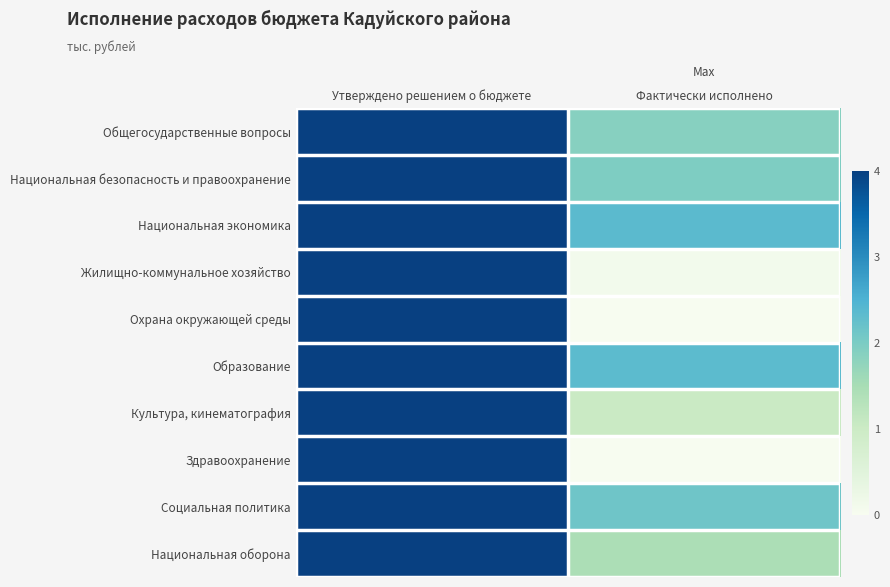

Reading right to left, what are all the values shown in this chart?

Общегосударственные вопросы: Фактически исполнено=1.9	Утверждено решением о бюджете=4.0
Национальная безопасность и правоохранение: Фактически исполнено=2.0	Утверждено решением о бюджете=4.0
Национальная экономика: Фактически исполнено=2.4	Утверждено решением о бюджете=4.0
Жилищно-коммунальное хозяйство: Фактически исполнено=0.1	Утверждено решением о бюджете=4.0
Охрана окружающей среды: Фактически исполнено=0.0	Утверждено решением о бюджете=4.0
Образование: Фактически исполнено=2.3	Утверждено решением о бюджете=4.0
Культура, кинематография: Фактически исполнено=1.0	Утверждено решением о бюджете=4.0
Здравоохранение: Фактически исполнено=0.0	Утверждено решением о бюджете=4.0
Социальная политика: Фактически исполнено=2.1	Утверждено решением о бюджете=4.0
Национальная оборона: Фактически исполнено=1.4	Утверждено решением о бюджете=4.0